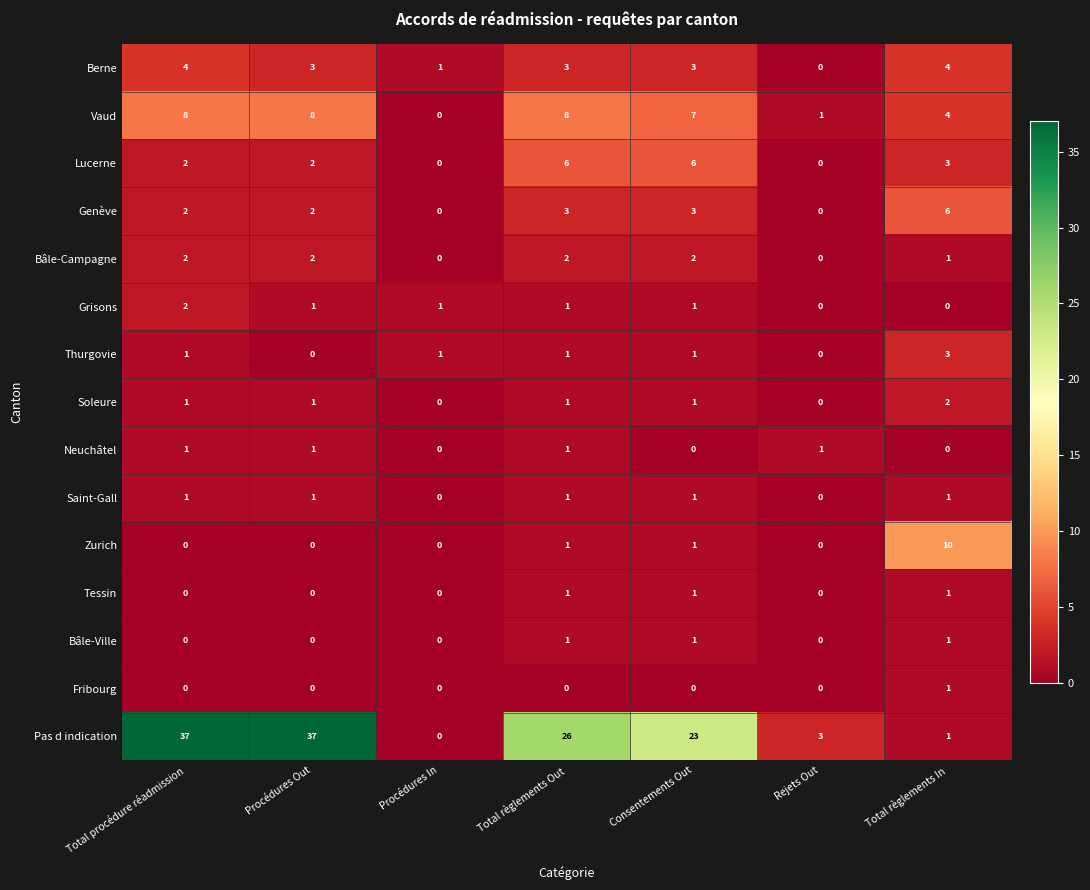

Between Total règlements Out and Consentements Out, which series saw the biggest shift?

Pas d indication